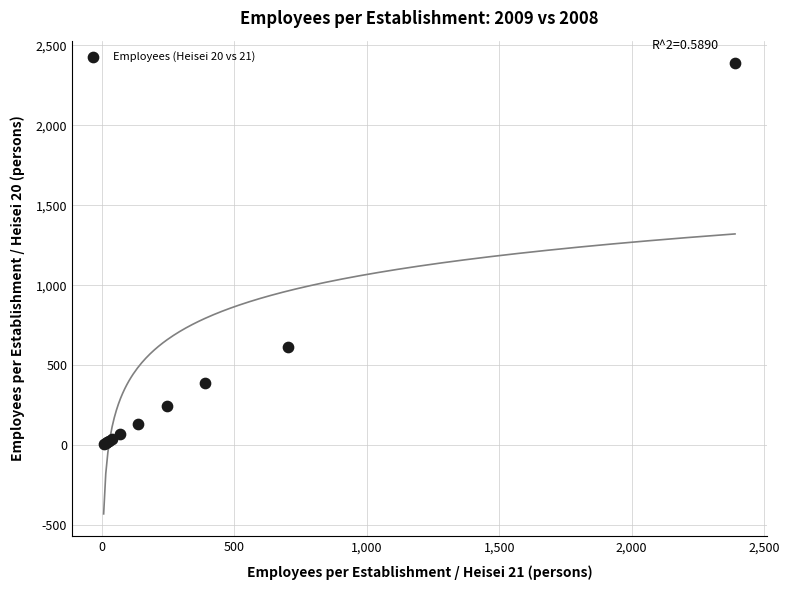

What Y value in the scatter plot is closest to 1197?

614.9